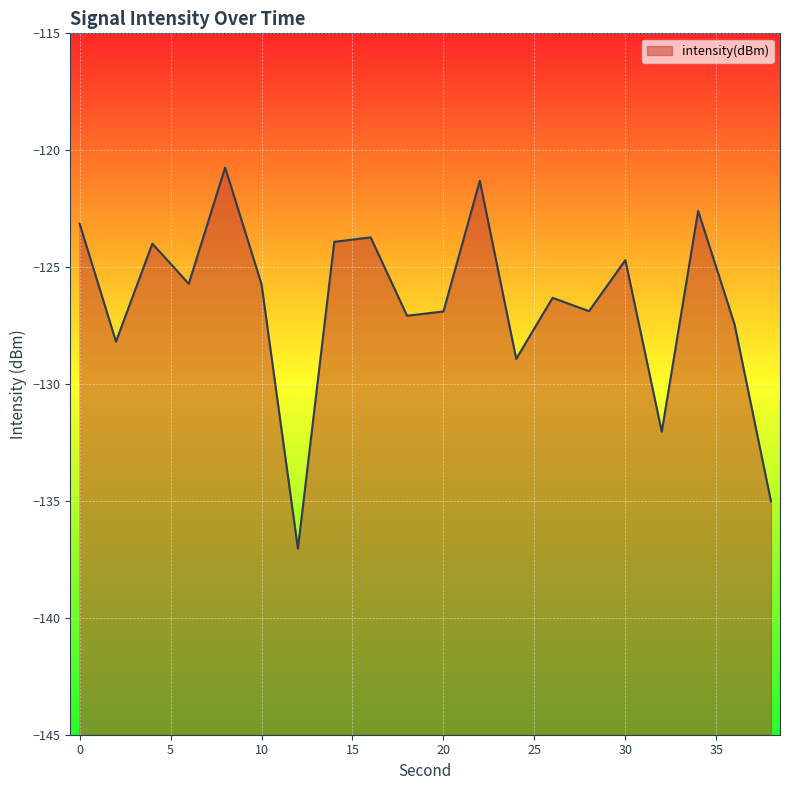

The chart shows a value of -44.1 at 20. True or false?

False